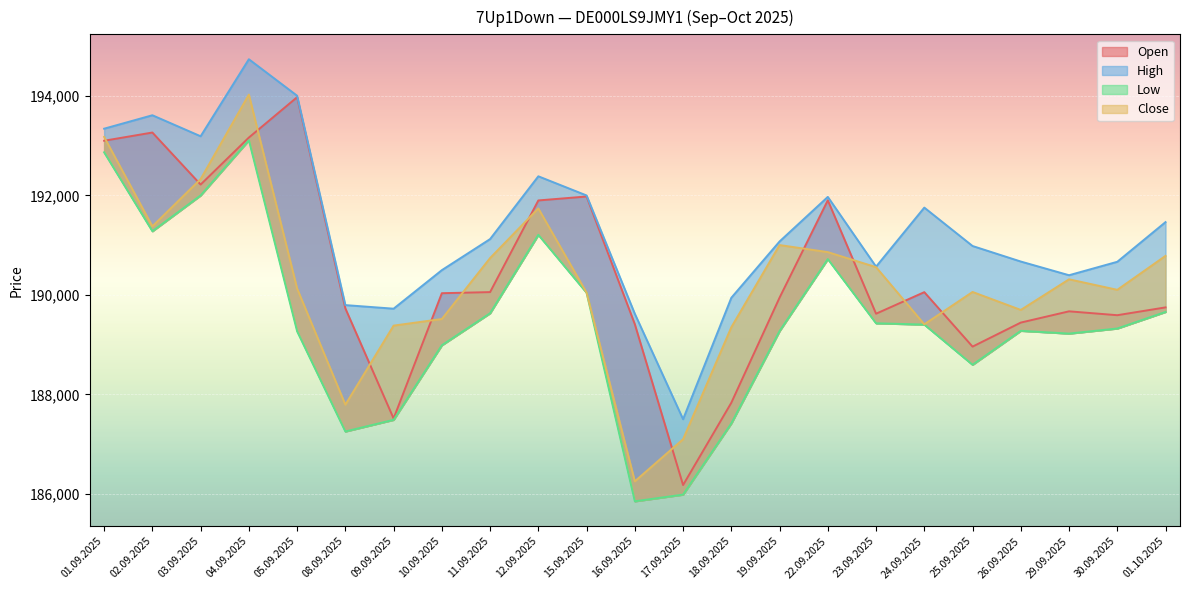

How many data points does each series have?

23